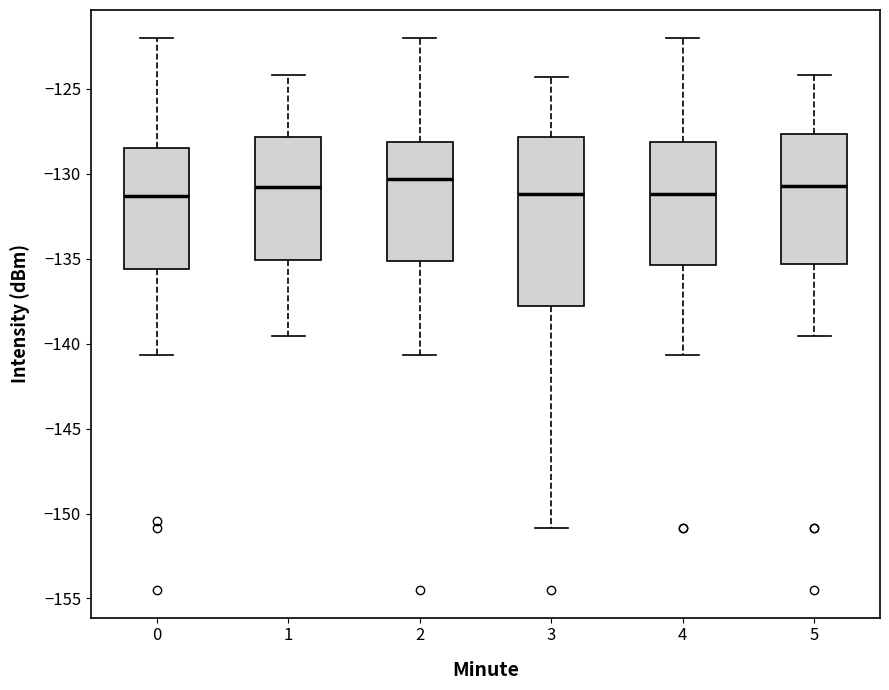

Reading left to right, read every box against the y-axis: the position of its median line, the range the box covers, and the ends of its whiskers. The values are not printed on the chart, so give them approximately, as read against the axis.

0: median -131.5, box -135.5 to -128.5, whiskers -140.5 to -122.0
1: median -131.0, box -135.0 to -128.0, whiskers -139.5 to -124.0
2: median -130.5, box -135.0 to -128.0, whiskers -140.5 to -122.0
3: median -131.0, box -138.0 to -128.0, whiskers -151.0 to -124.5
4: median -131.0, box -135.5 to -128.0, whiskers -140.5 to -122.0
5: median -130.5, box -135.5 to -127.5, whiskers -139.5 to -124.0